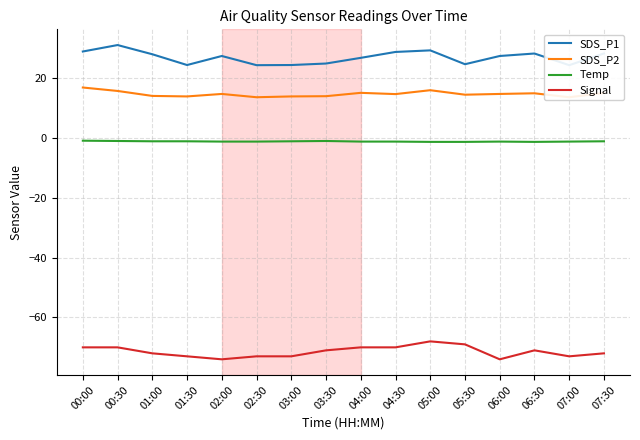

Where does the Temp series first go above -1?

00:00